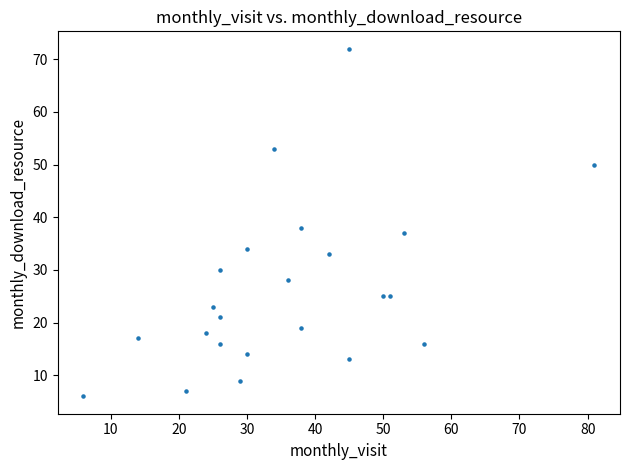

What Y value in the scatter plot is closest to 39?

38